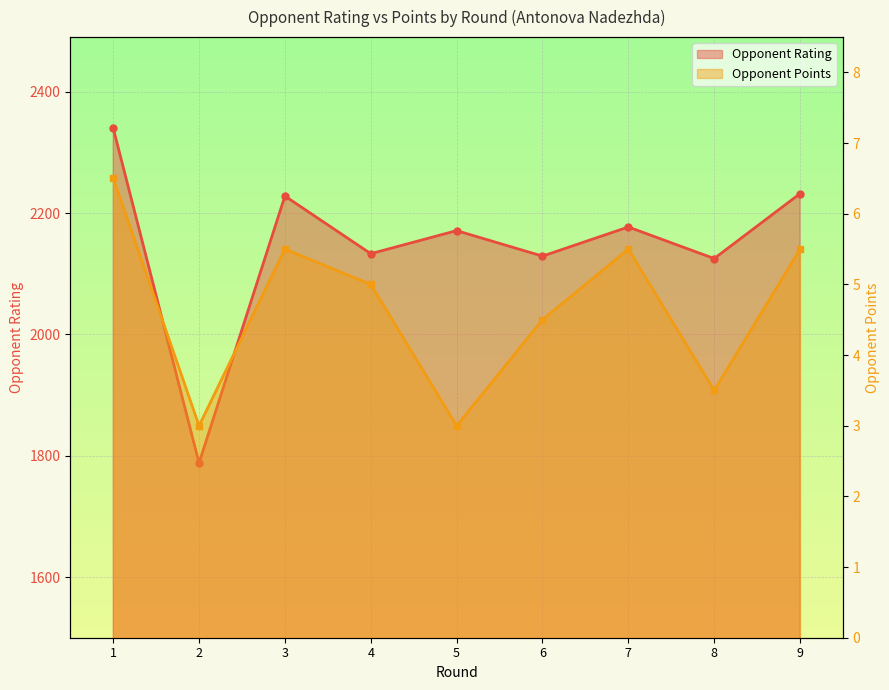

Rank the series at 9 from lowest to highest value.

Points, Rating